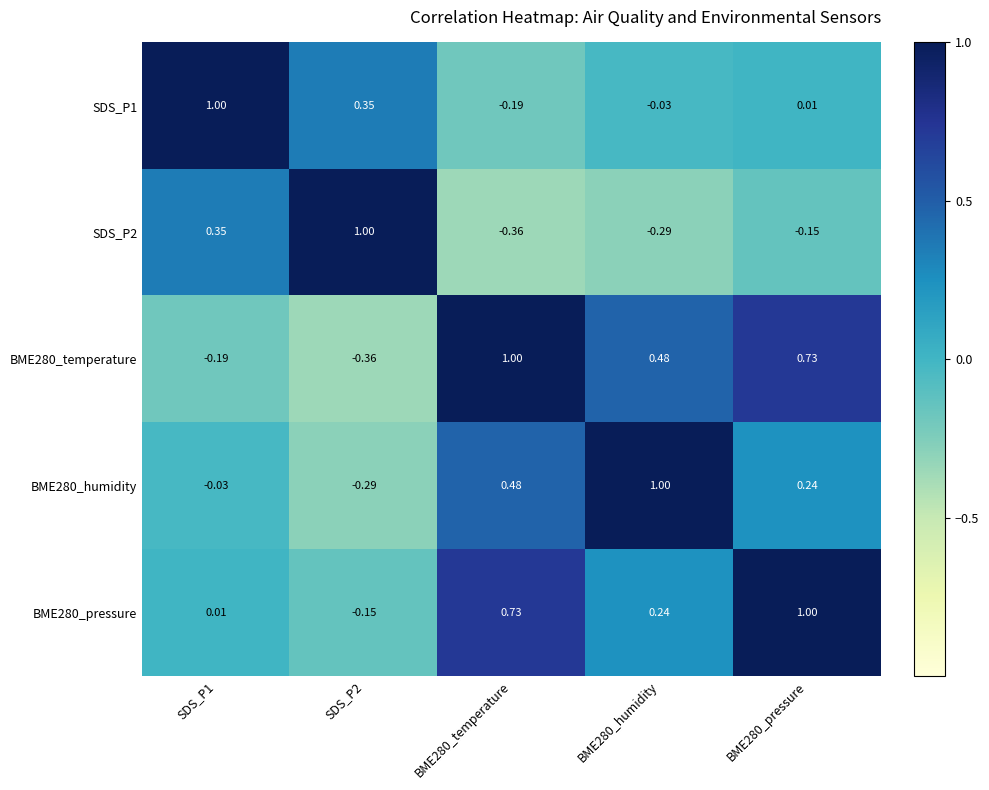

Is the value of BME280_pressure at SDS_P1 greater than the value of SDS_P2 at BME280_humidity?

Yes